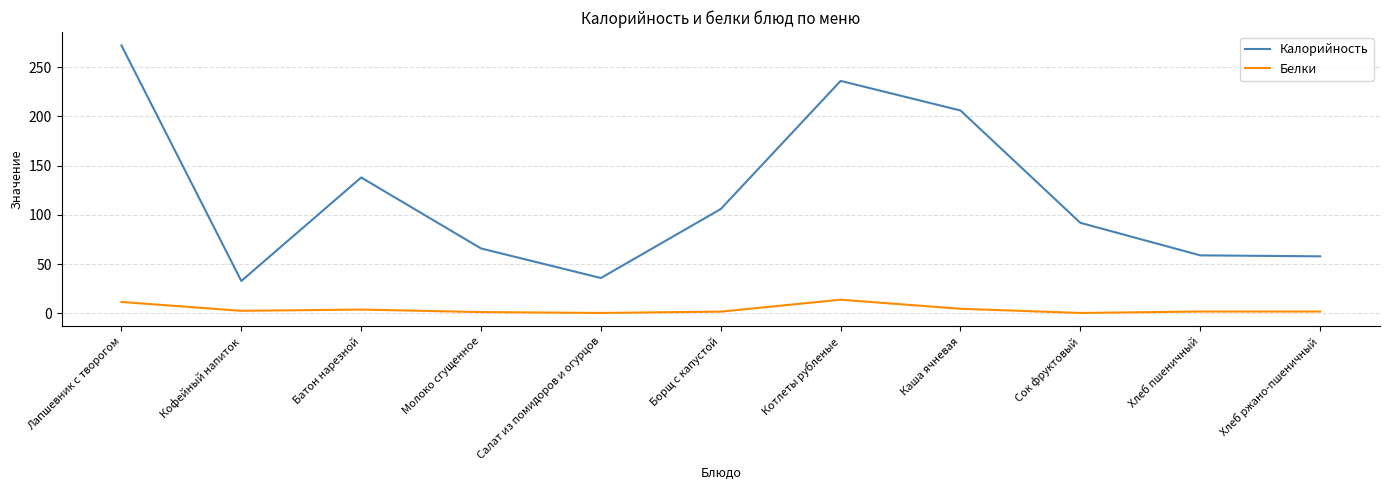

True or false: Калорийность and Белки intersect in this chart.

False